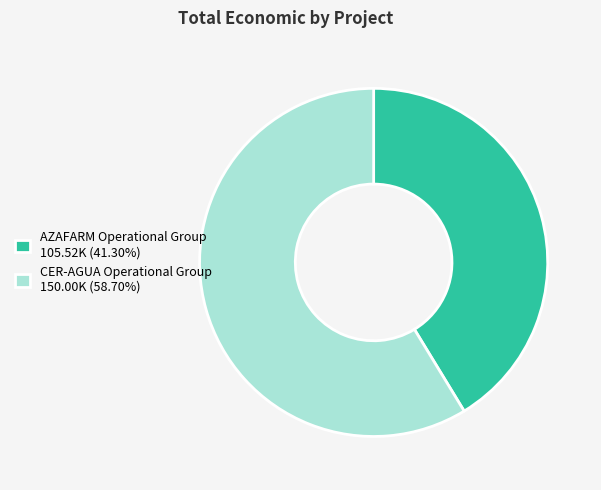

Is the sum of AZAFARM Operational Group 105.52K (41.30%) and CER-AGUA Operational Group 150.00K (58.70%) greater than half?

Yes